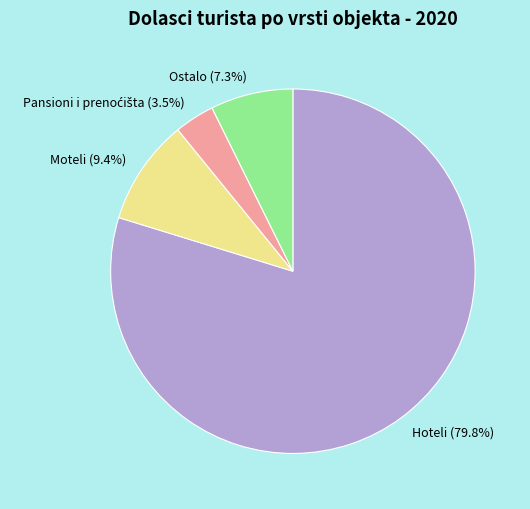

To the nearest percent, what is the combined percentage of Hoteli and Moteli?

89%